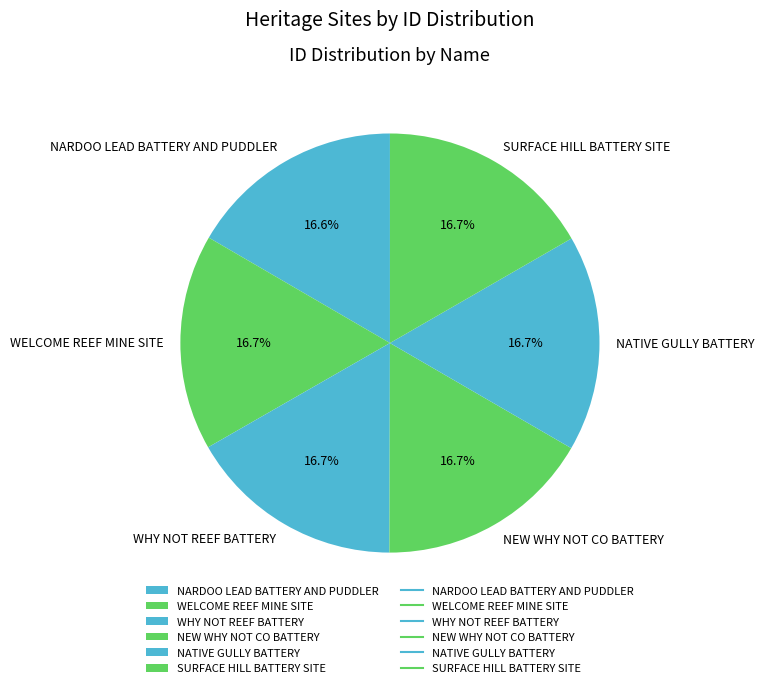

Approximately how many times larger is the value at NATIVE GULLY BATTERY compared to SURFACE HILL BATTERY SITE?

1.0